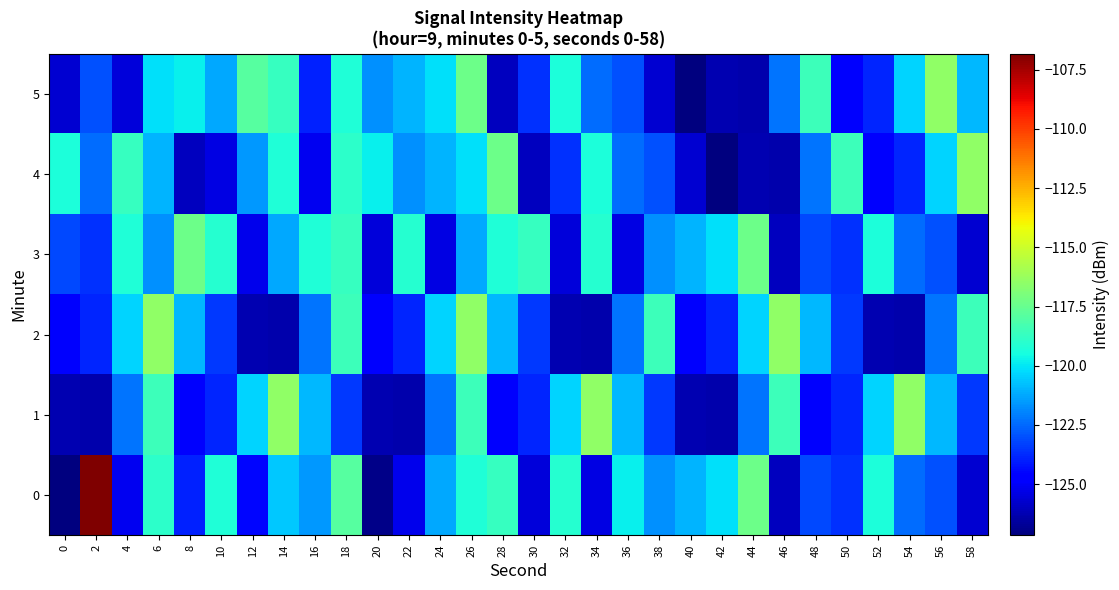

What is the minimum value shown in the chart?

-127.2